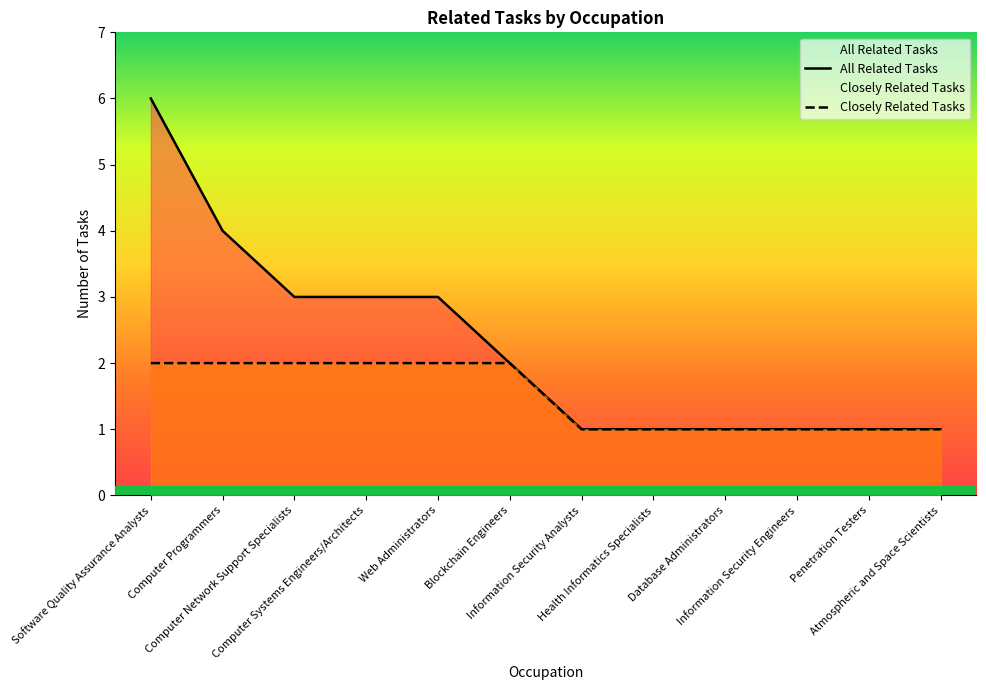

True or false: All Related Tasks and Closely Related Tasks cross at least once.

False